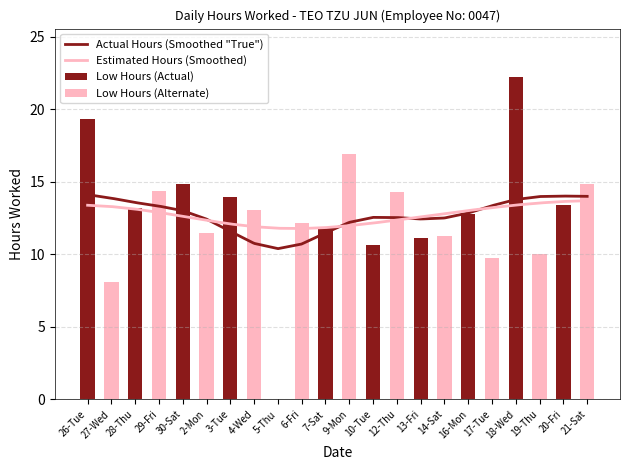

At which category does the chart reach its minimum across all series?

5-Thu